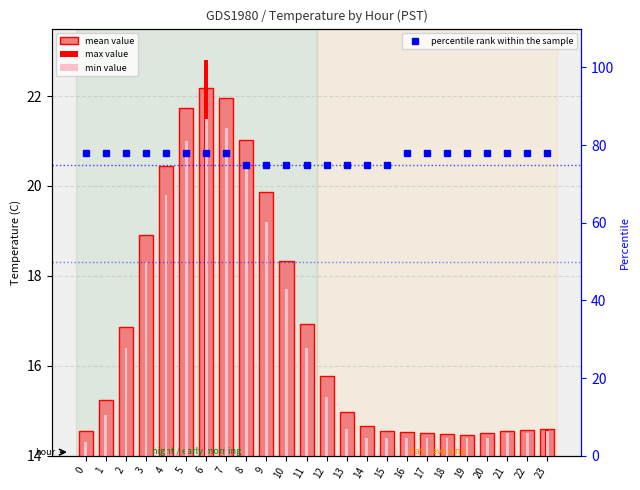

What is the highest value of the percentile rank within the sample series?

78